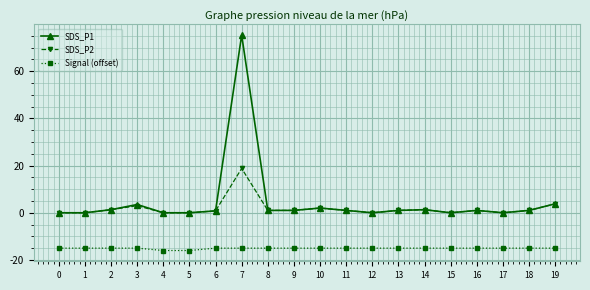

Which series has the largest range (max minus min)?

SDS_P1